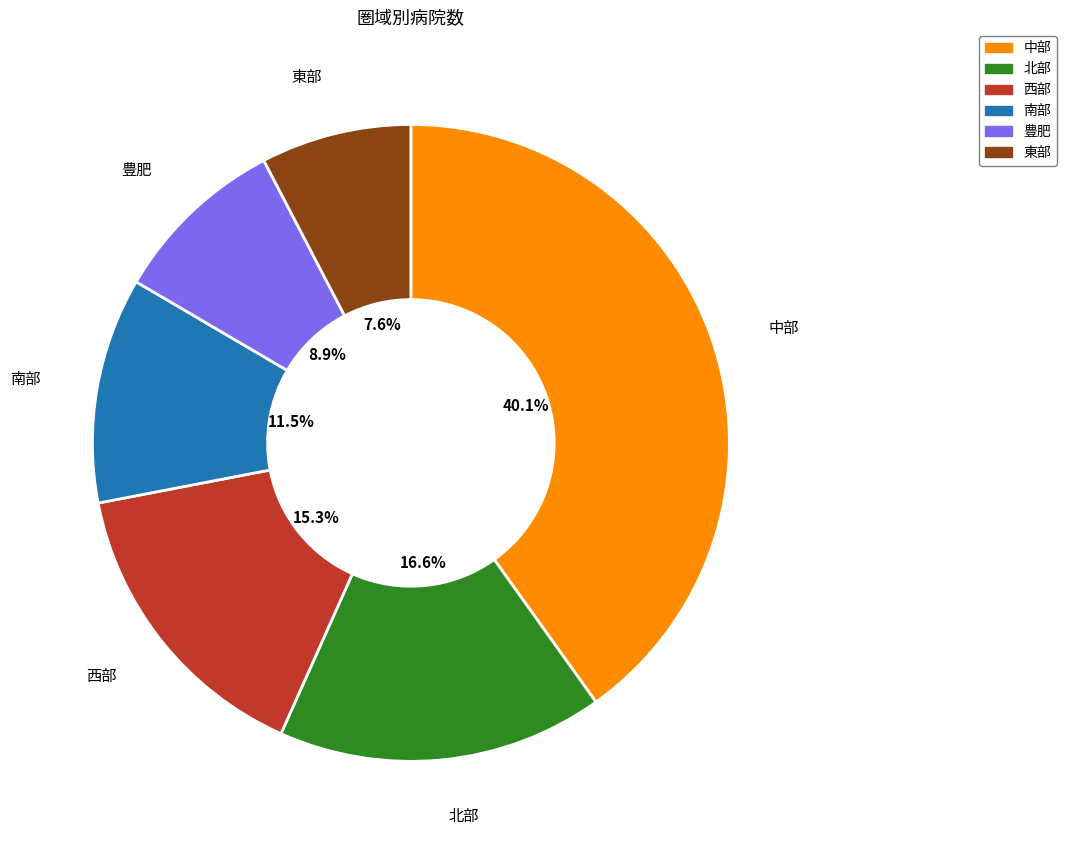

Does any single category account for the majority?

No